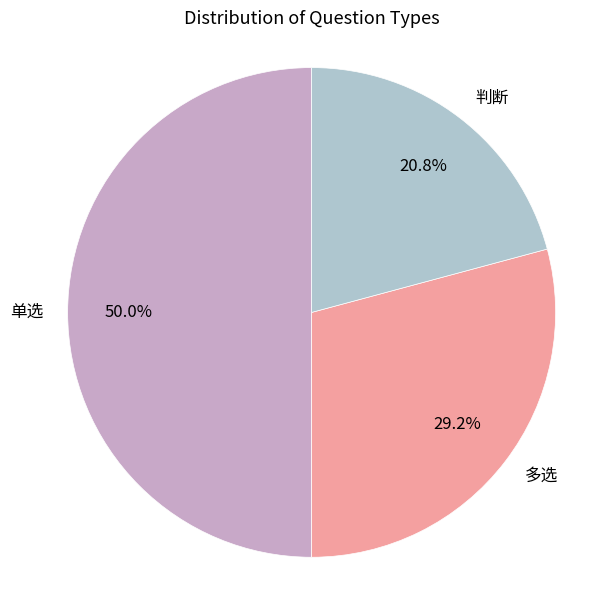

Count the number of slices in the pie.

3